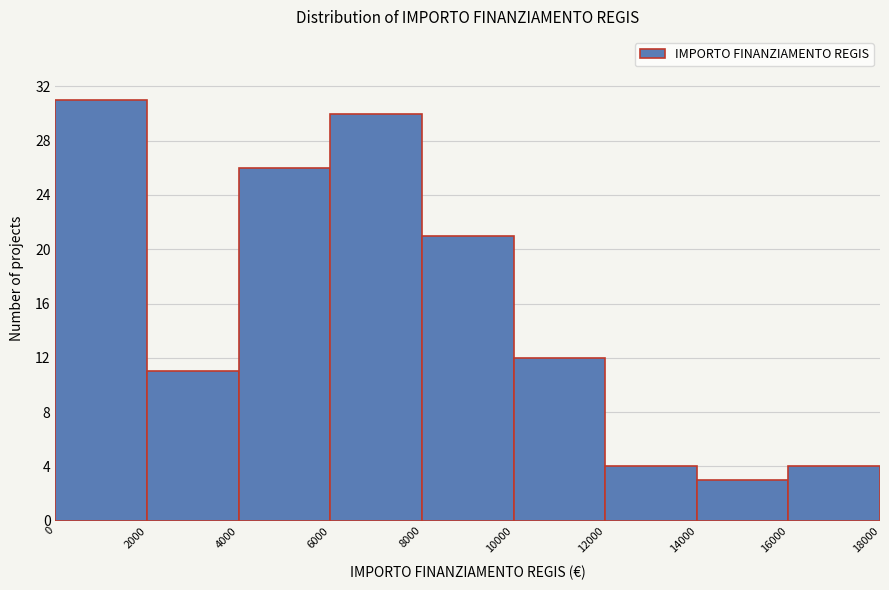

Over which range of the x-axis is the bar tallest?

0 to 2000